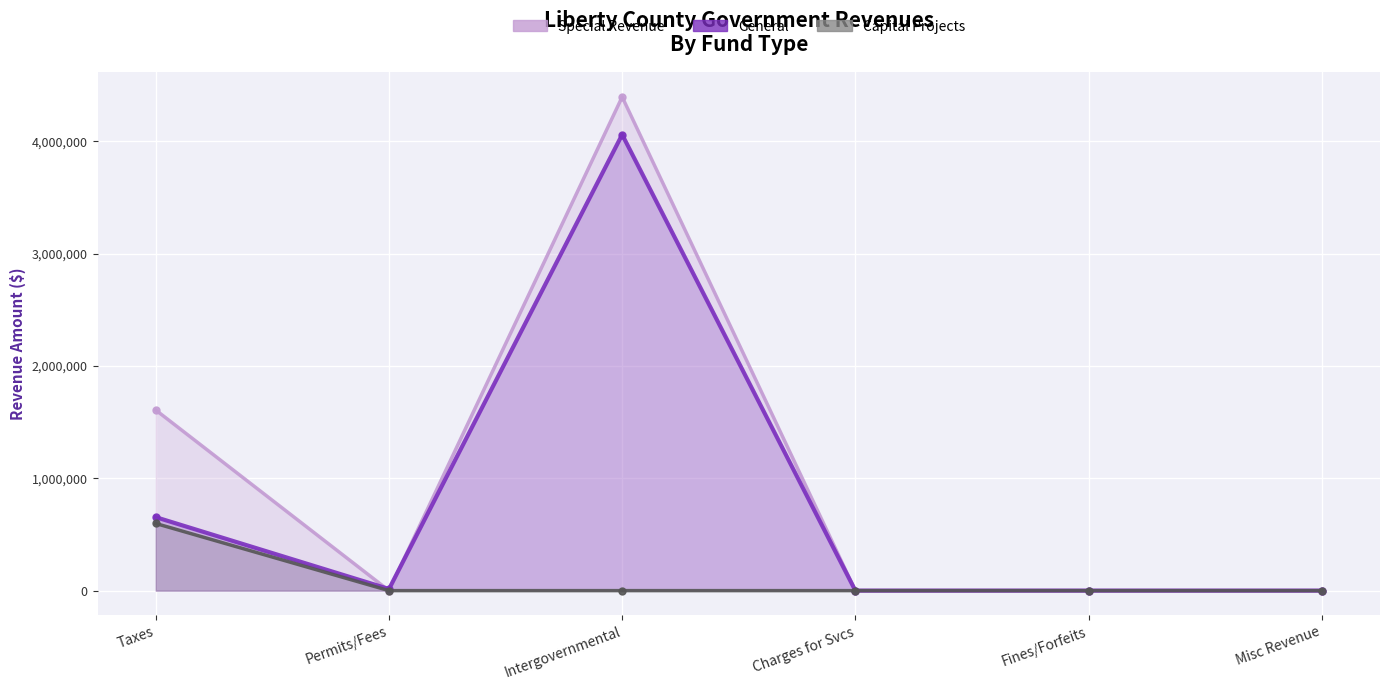

What is the difference between the maximum and minimum values in the Special Revenue series?

4395066